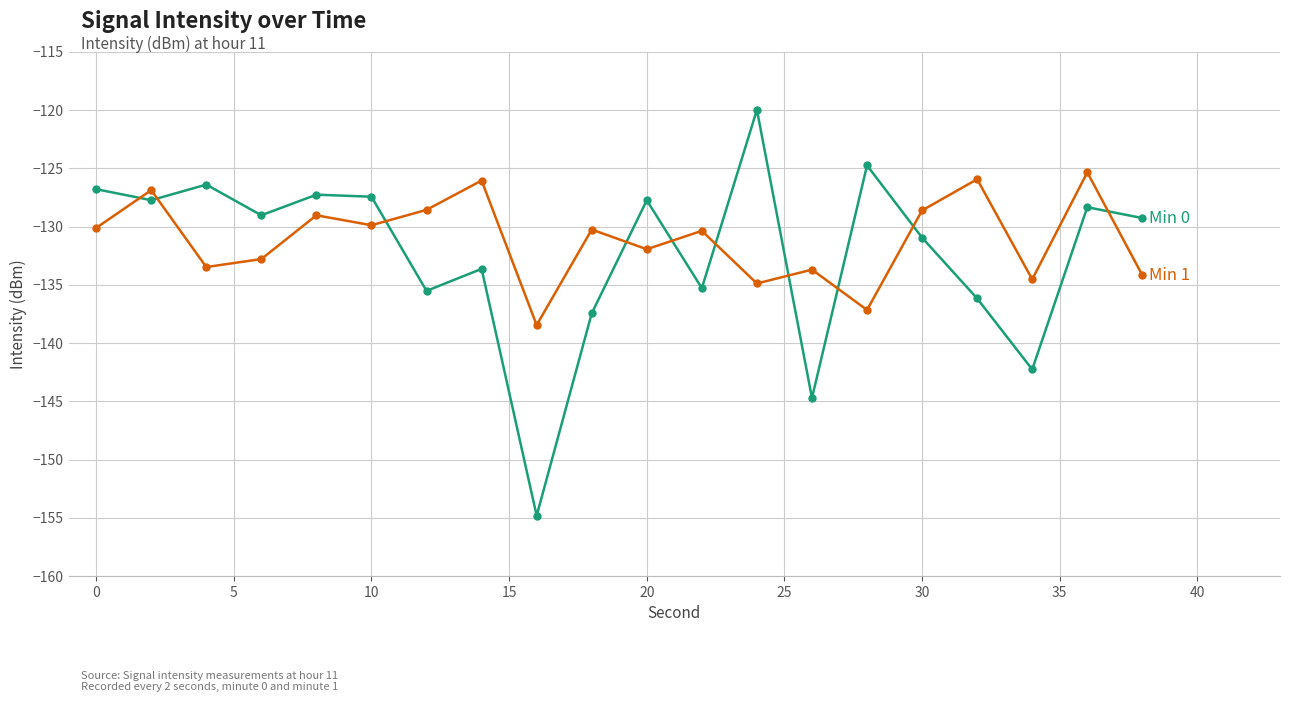

What is the minimum value shown in the chart?

-154.8